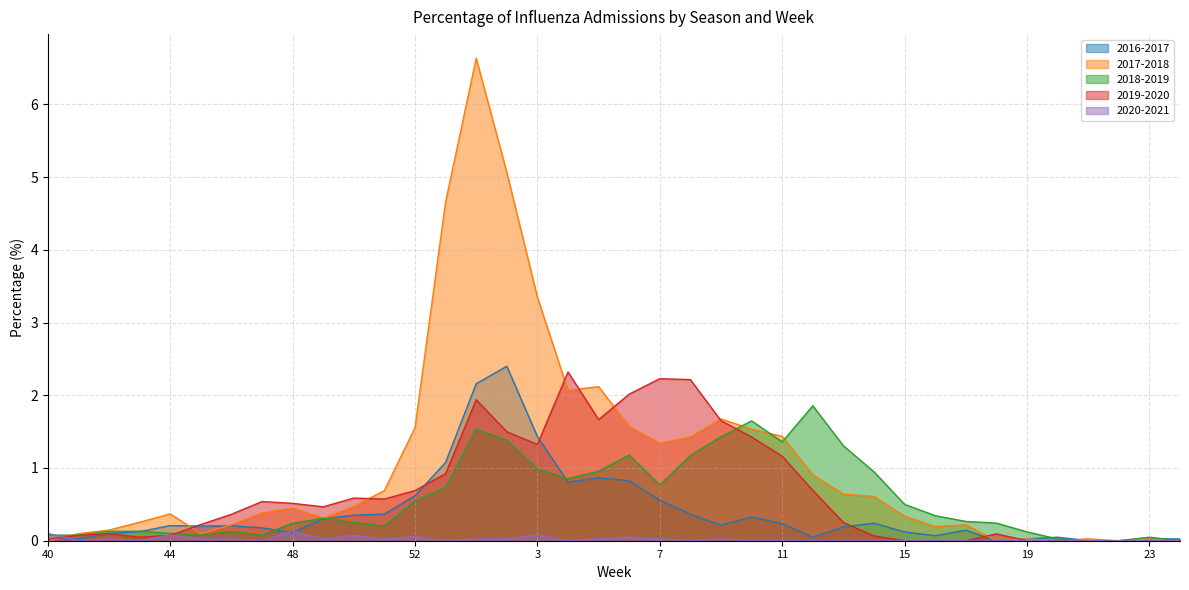

Which category has the highest value in the 2019-2020 series?

4